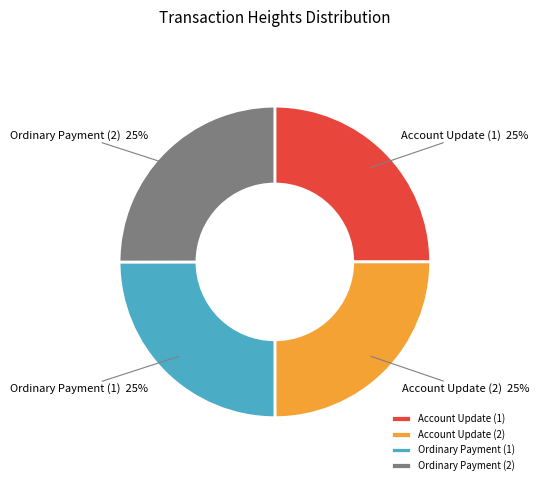

What is the ratio of the value at Ordinary Payment (2) to the value at Ordinary Payment (1)?

1.0